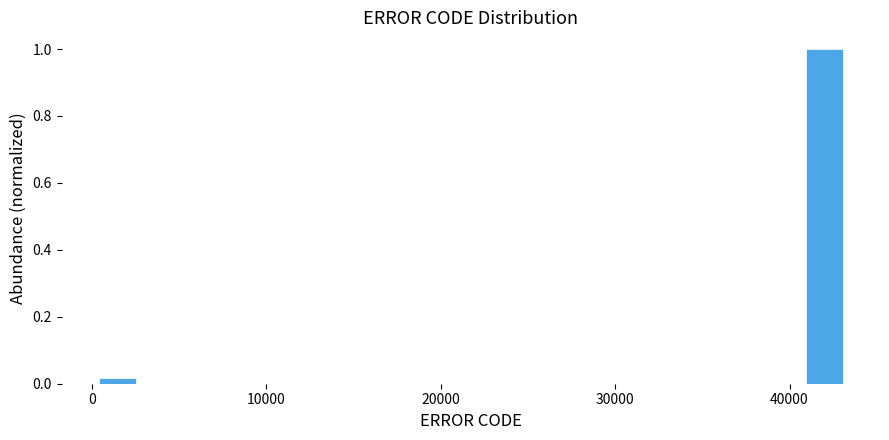

Read against the x-axis, roughly where is the centre of the tallest bar?

42000